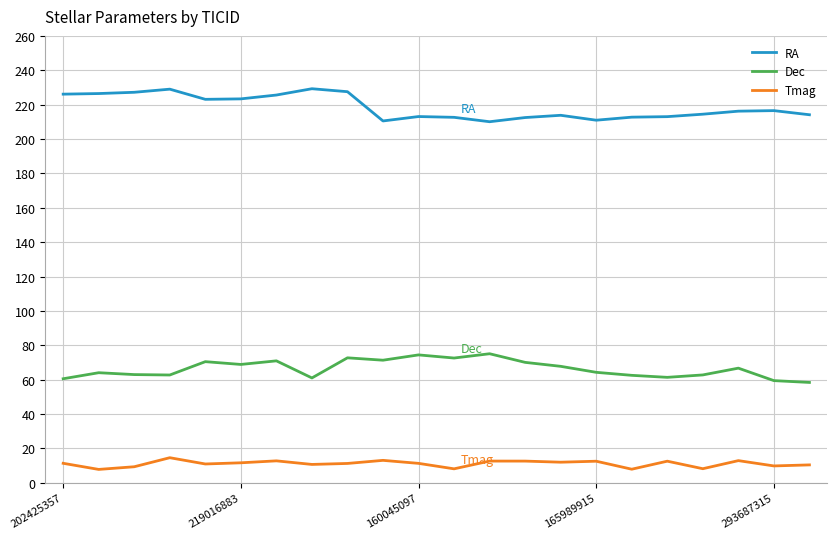

What is the difference between the maximum and minimum values in the RA series?

19.2